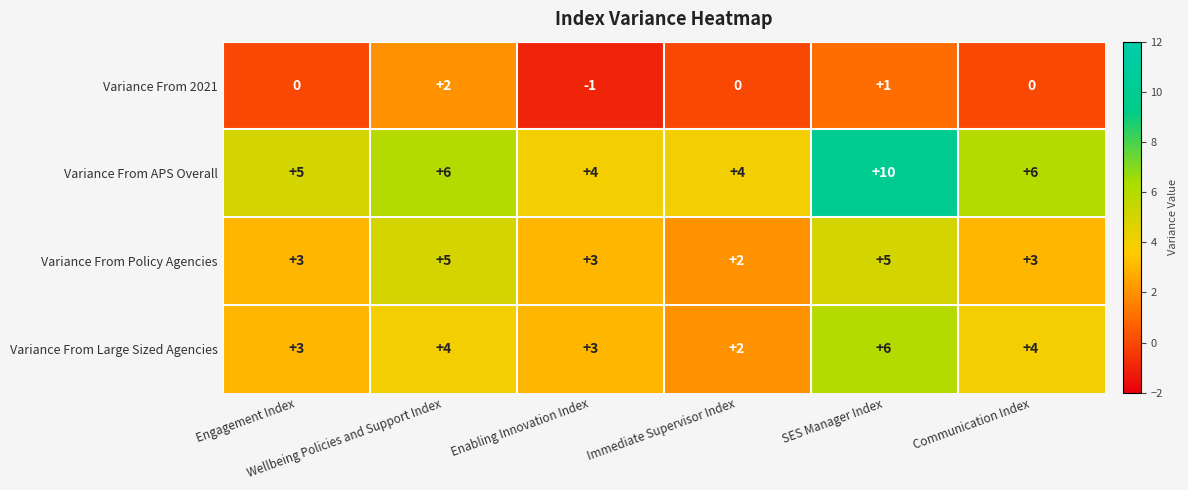

What is the maximum value for Variance From Policy Agencies?

5